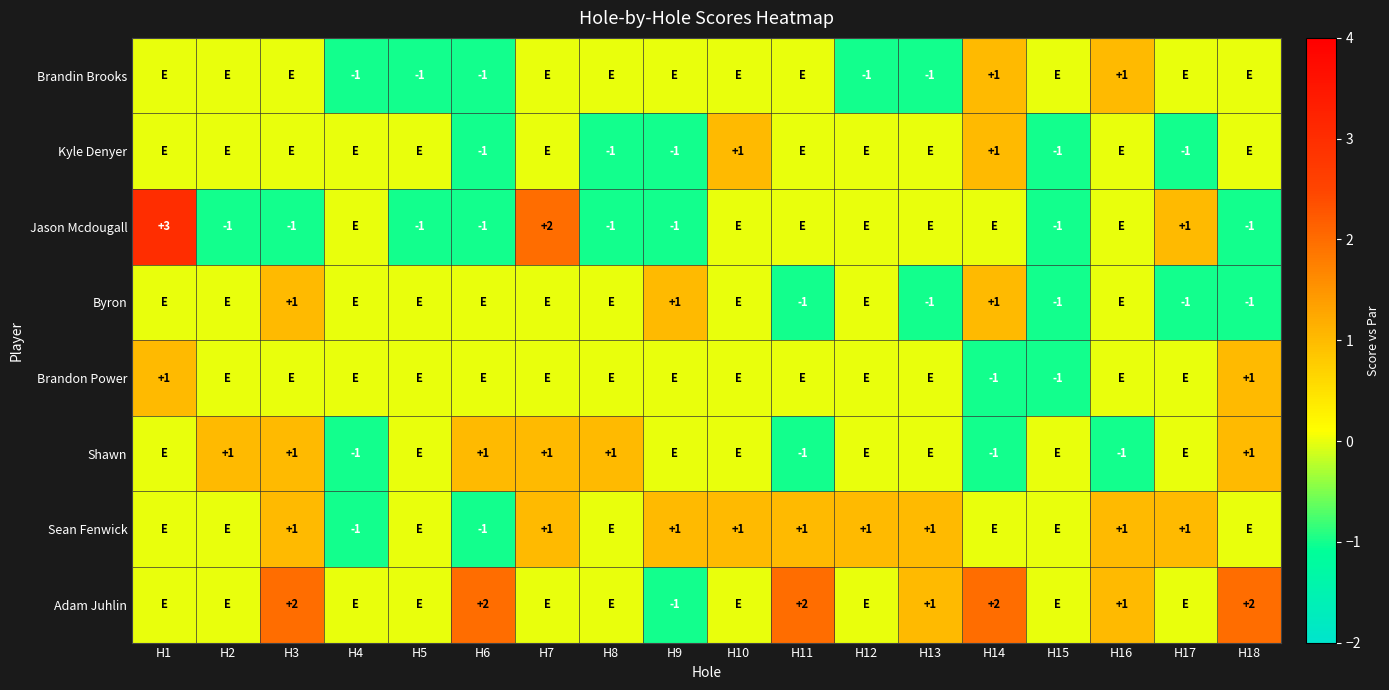

At how many categories does at least one series exceed 0?

15